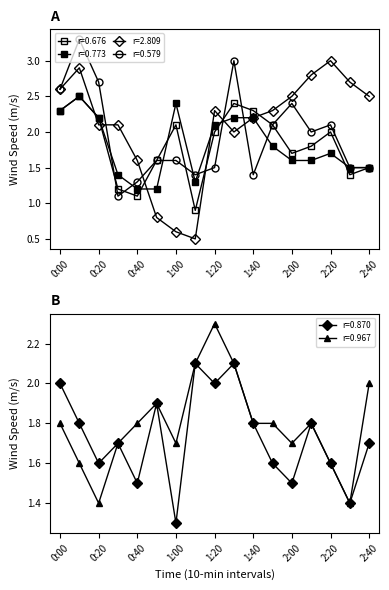

What is the maximum value for 0.870?

2.1